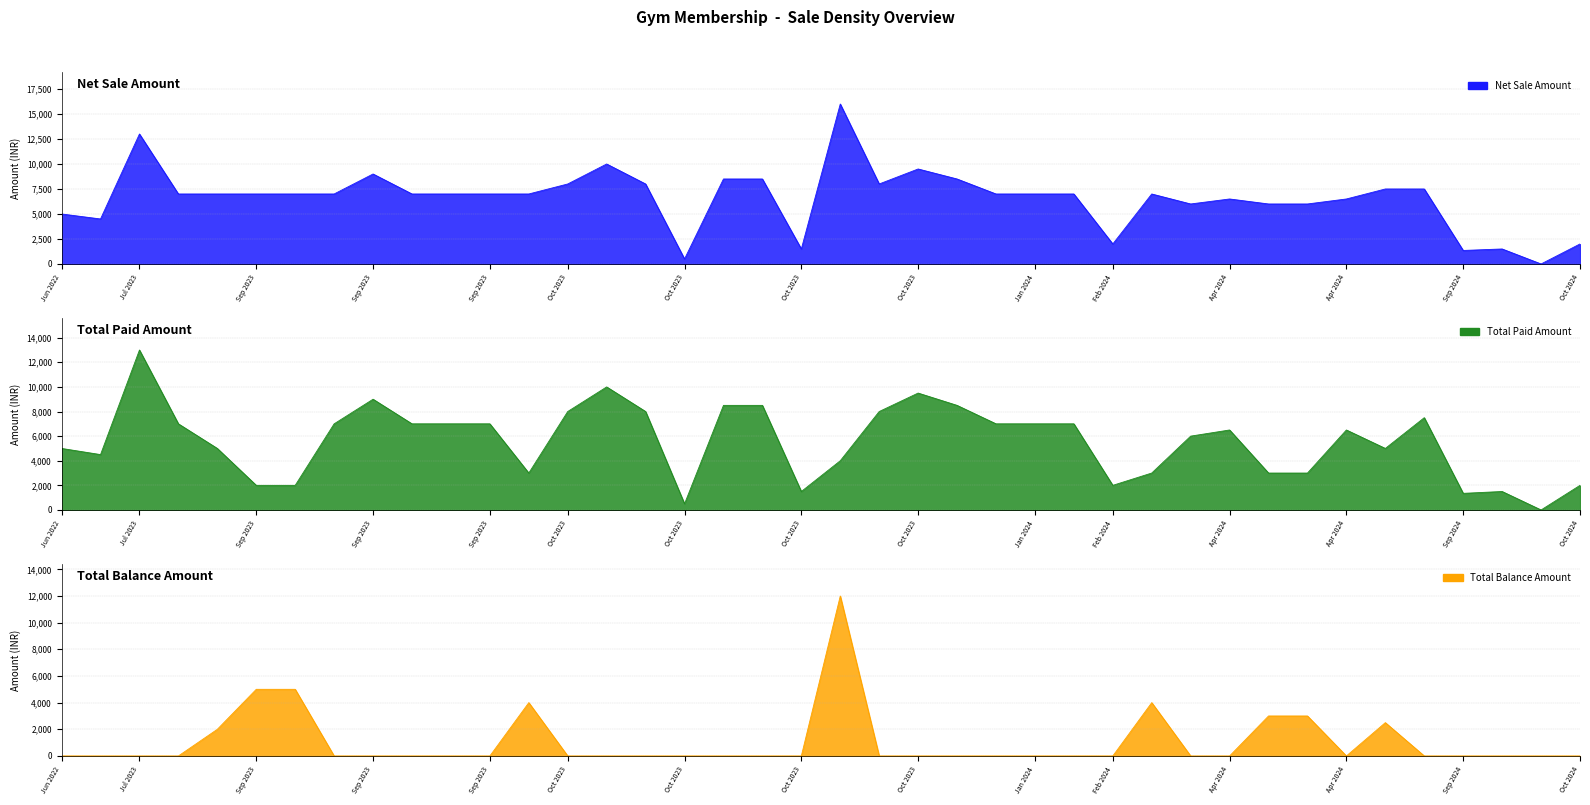

How many times do Total Balance Amount and Total Paid Amount cross each other?

8